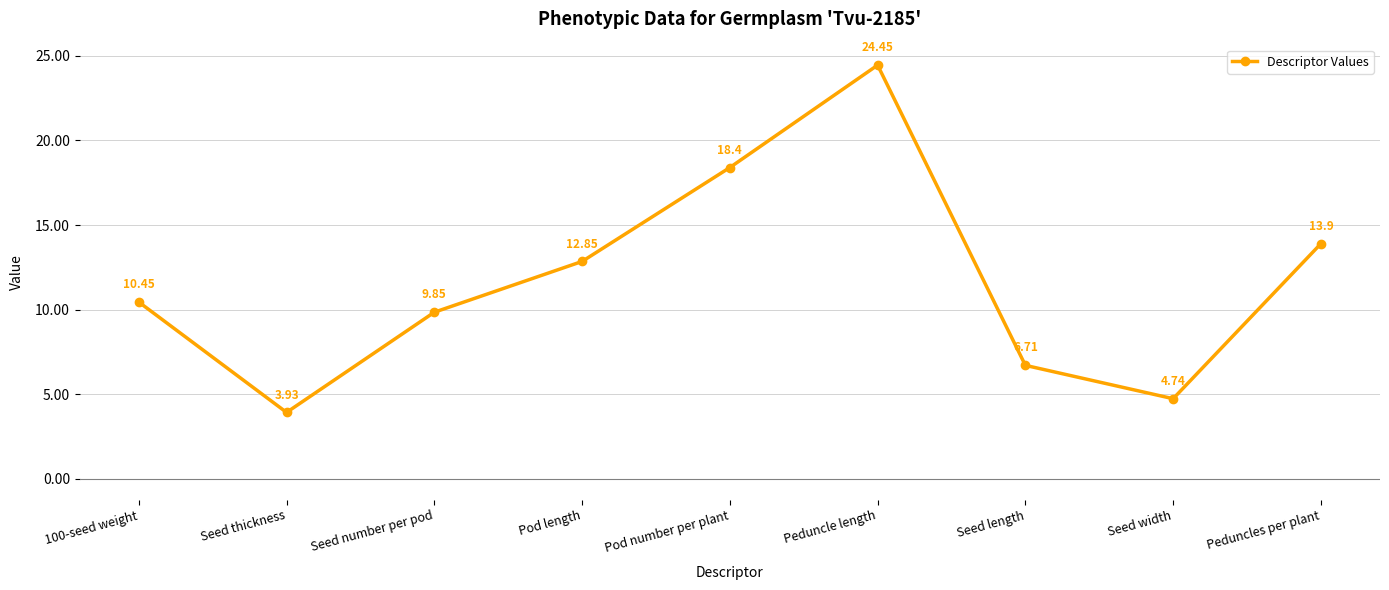

What is the label of the 6th point from the left?

Peduncle length